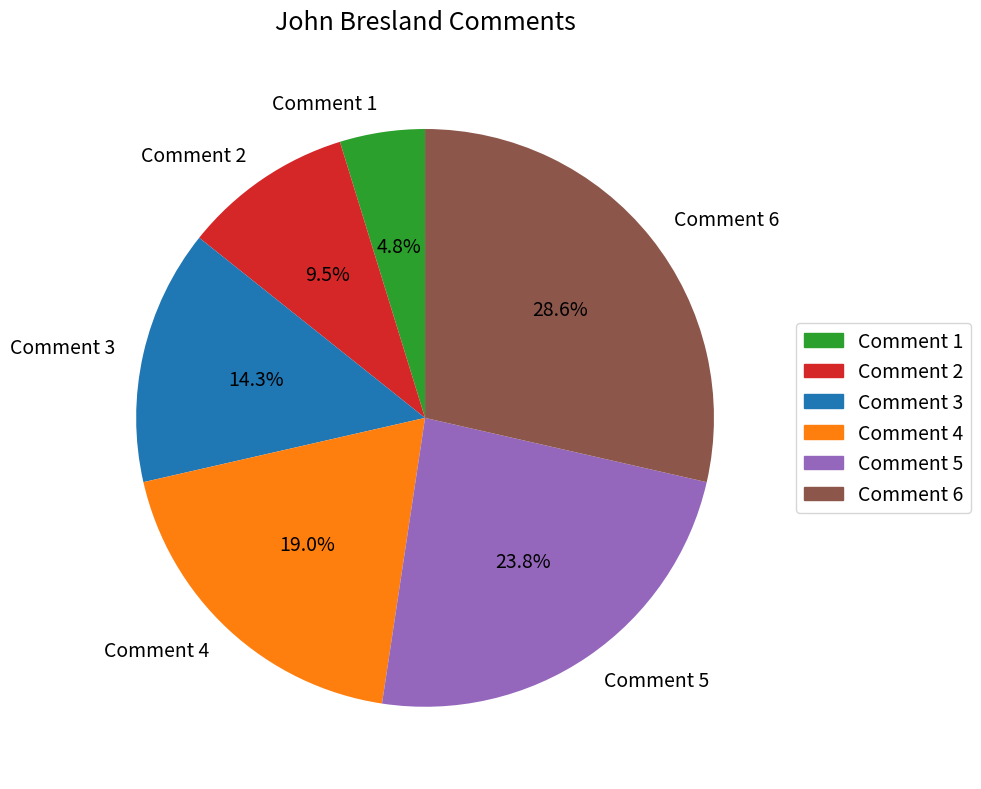

Which category has the biggest portion of the pie?

Comment 6